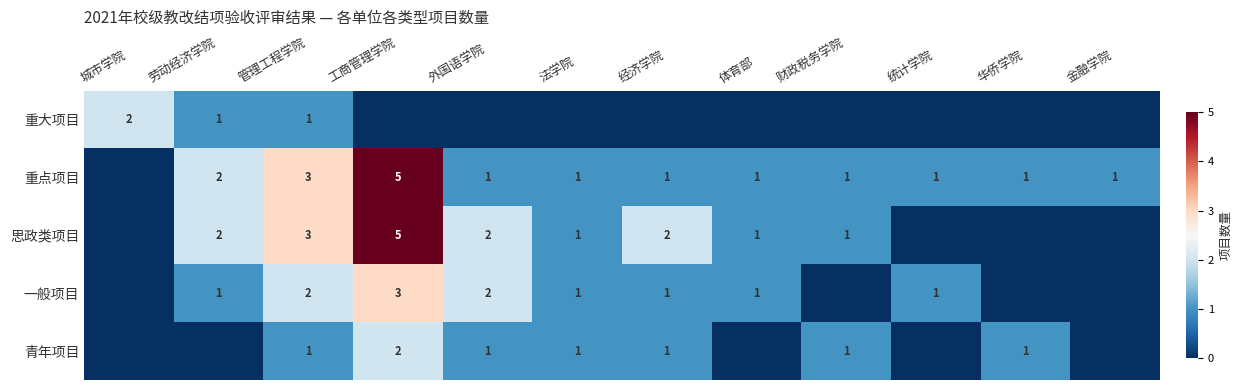

What is the total value across all series at 管理工程学院?

10